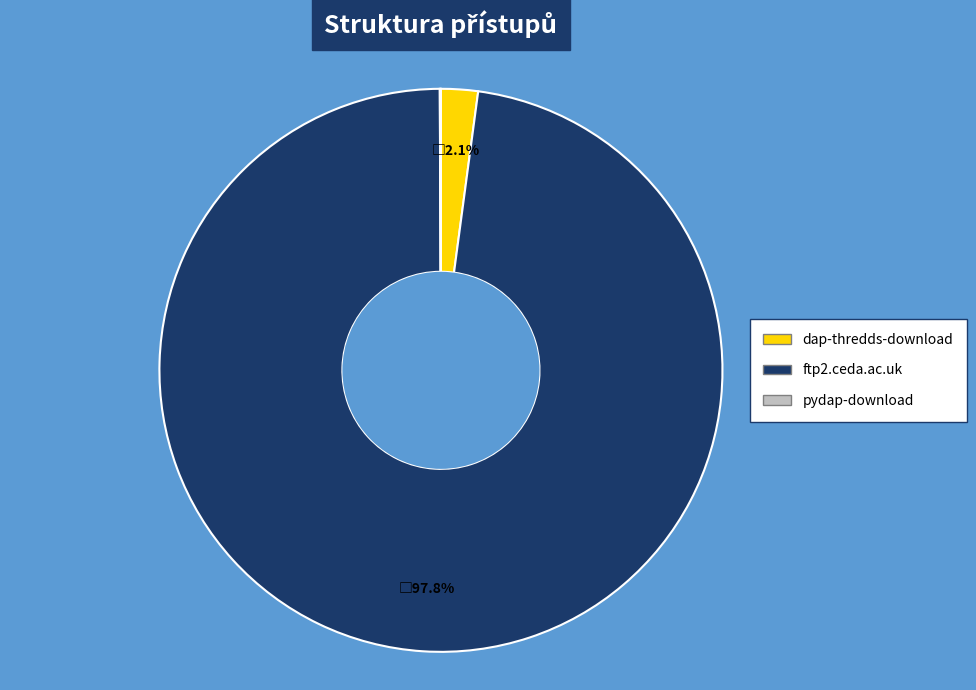

What is the majority slice?

ftp2.ceda.ac.uk